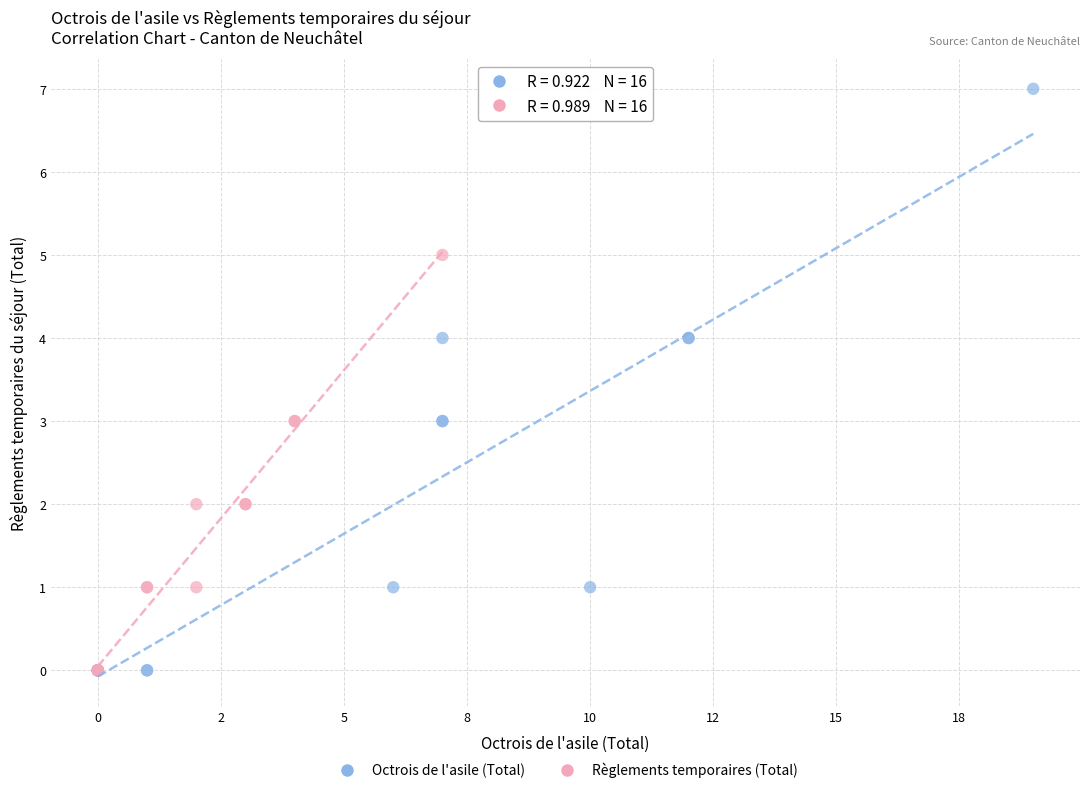

Which series has the widest spread of Y values?

Octrois de l'asile (Total)